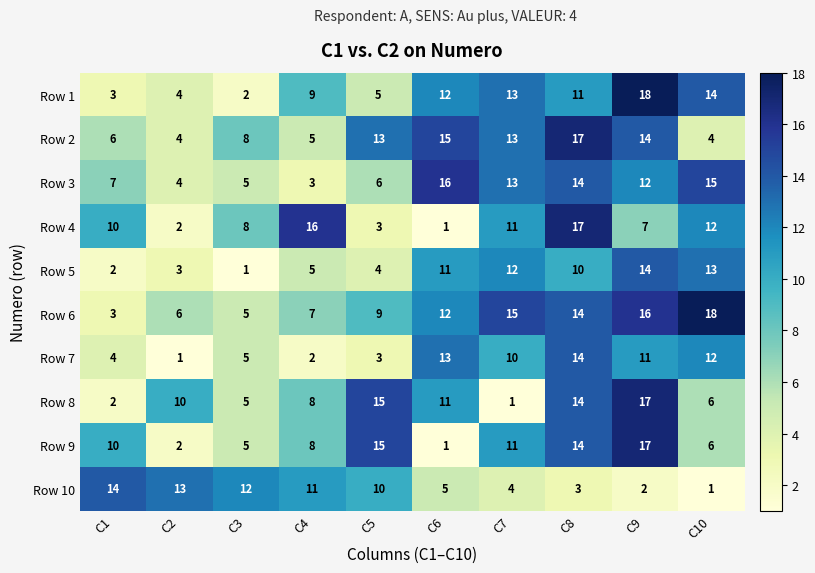

What is the highest value of the Row 10 series?

14